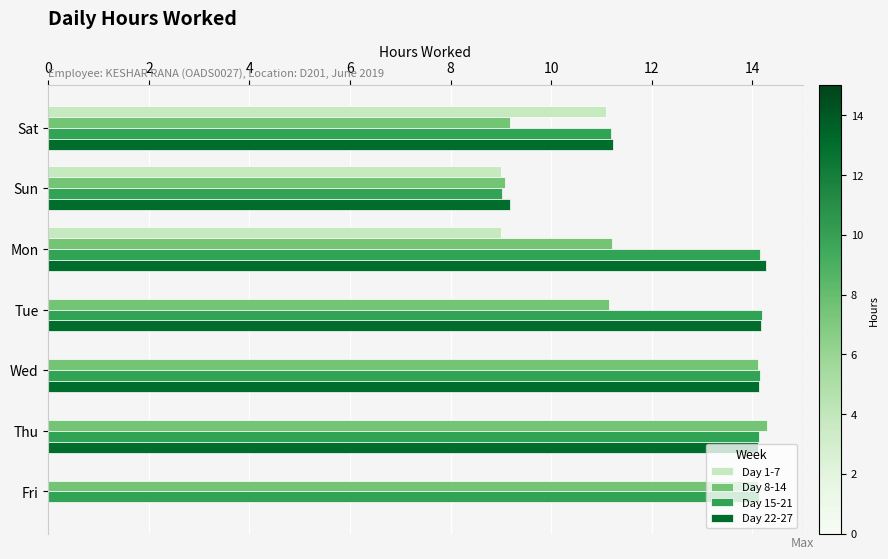

At which category is the sum across all series the highest?

Mon